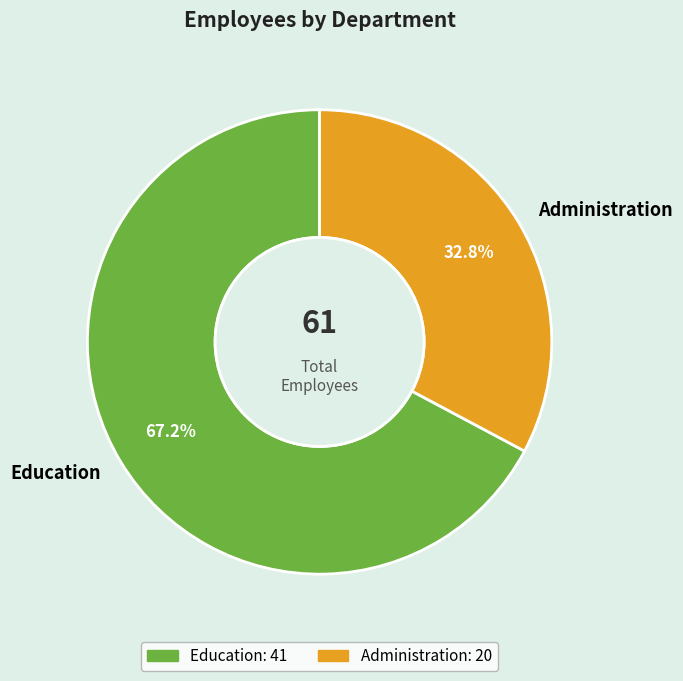

Does Education account for over 50% of the chart?

Yes